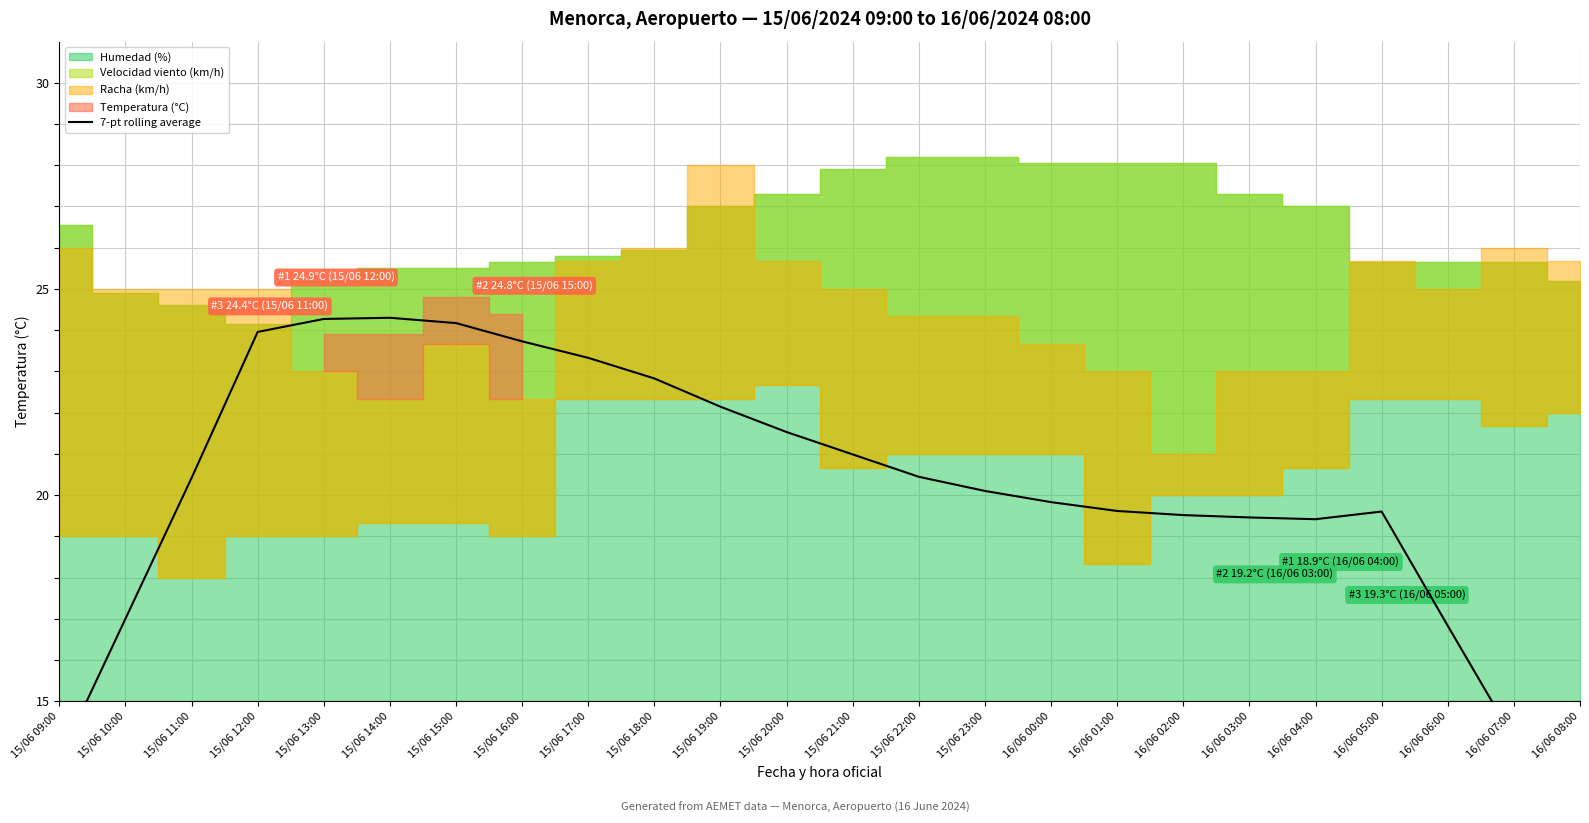

Which label corresponds to the largest value in the chart?

15/06 14:00